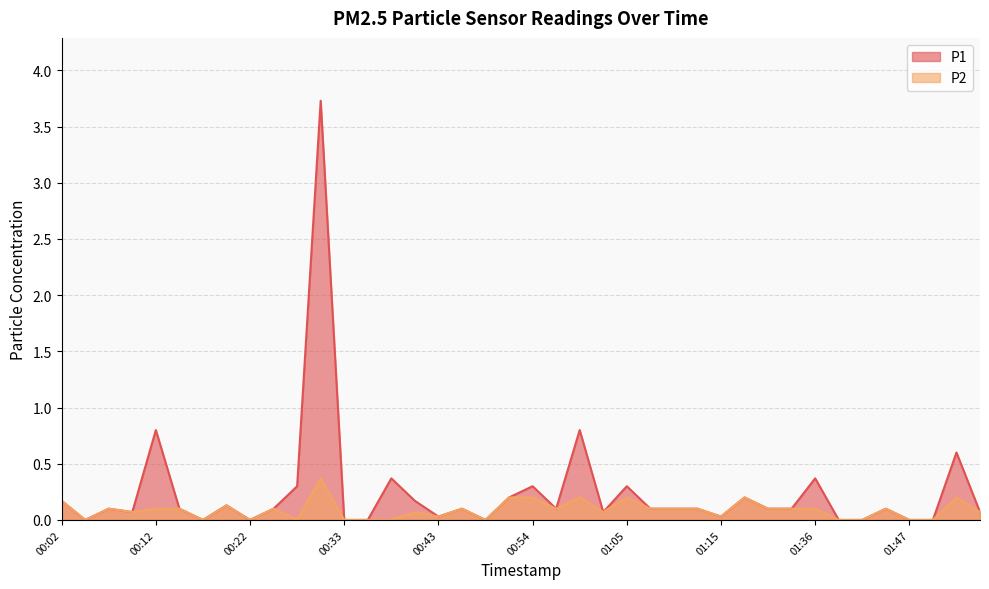

List the labels in order of P2 value, smallest first.

00:04, 00:17, 00:22, 00:28, 00:33, 00:36, 00:38, 00:49, 01:38, 01:41, 01:47, 01:49, 00:43, 01:15, 00:09, 00:41, 01:02, 01:55, 00:07, 00:12, 00:15, 00:25, 00:46, 00:57, 01:07, 01:10, 01:13, 01:30, 01:33, 01:36, 01:44, 00:20, 00:02, 00:51, 00:54, 00:59, 01:05, 01:18, 01:52, 00:30